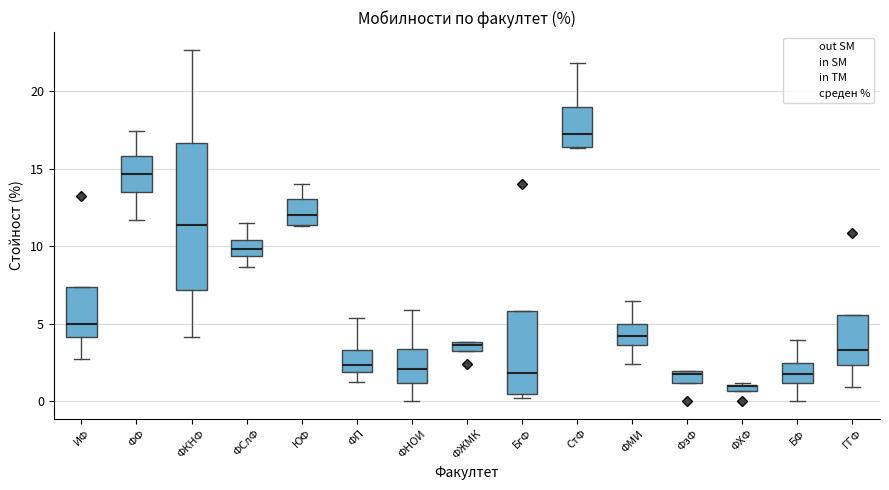

Which box is the tallest, from its lower edge to its upper edge?

ФКНФ